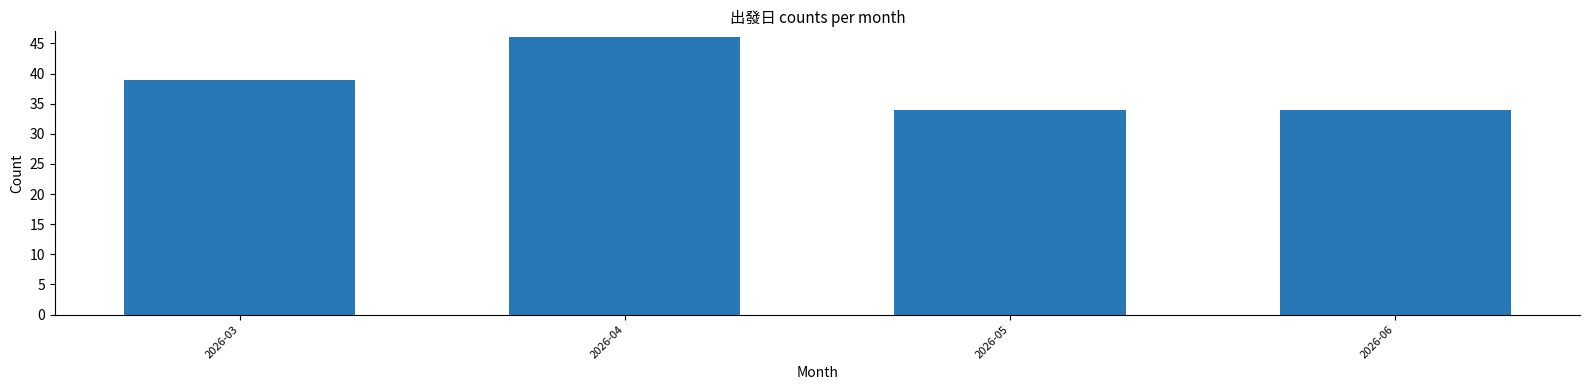

Reading left to right, transcribe all the data shown in this chart.

39	46	34	34